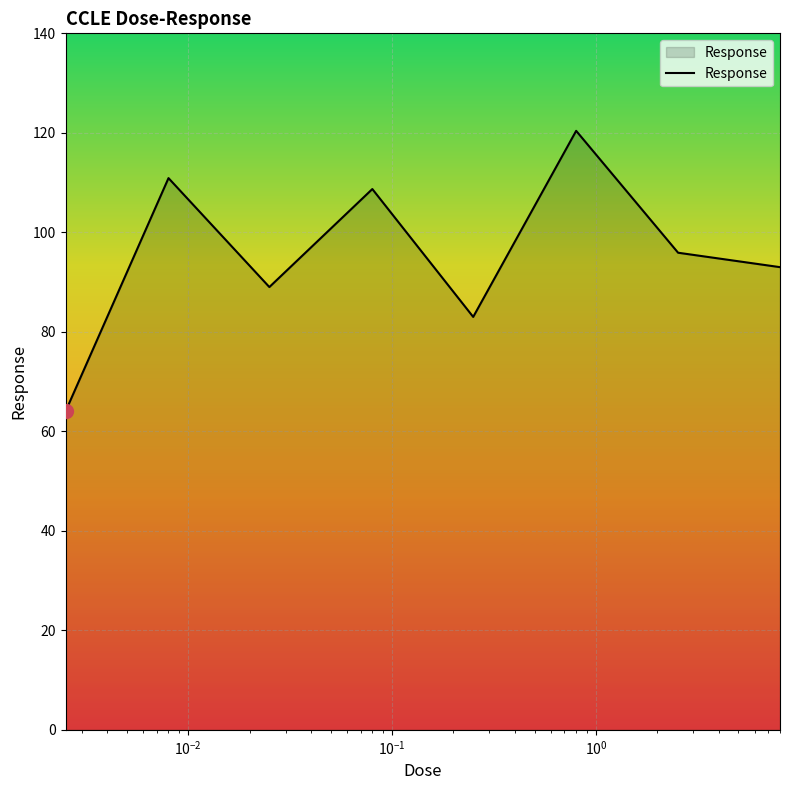

What is the sum of all values?

764.9